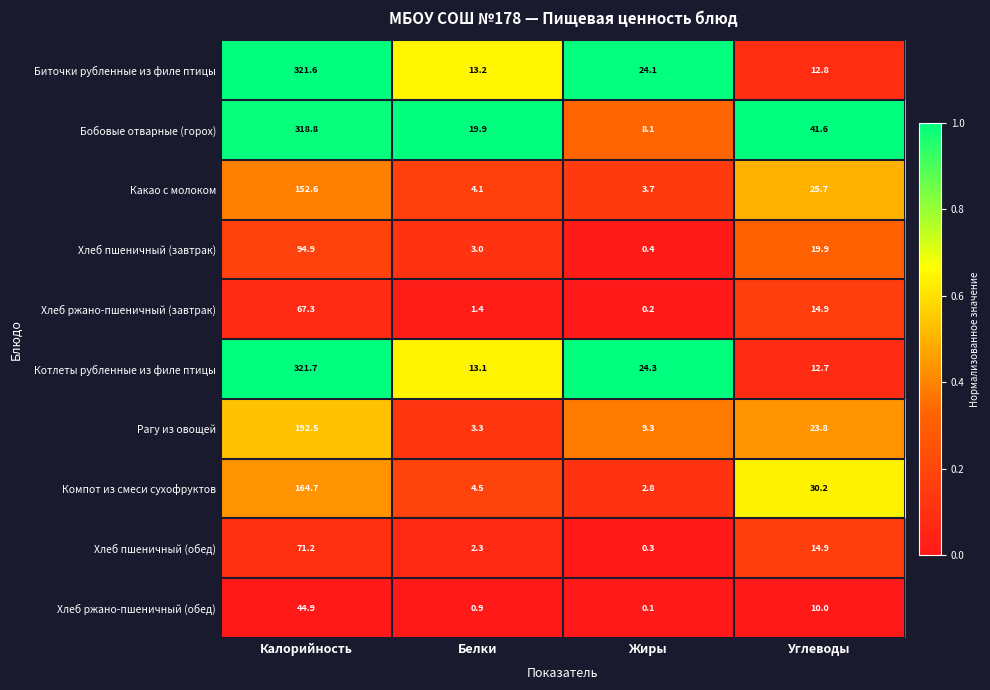

What is the sum of all Хлеб пшеничный (завтрак) values?

118.2